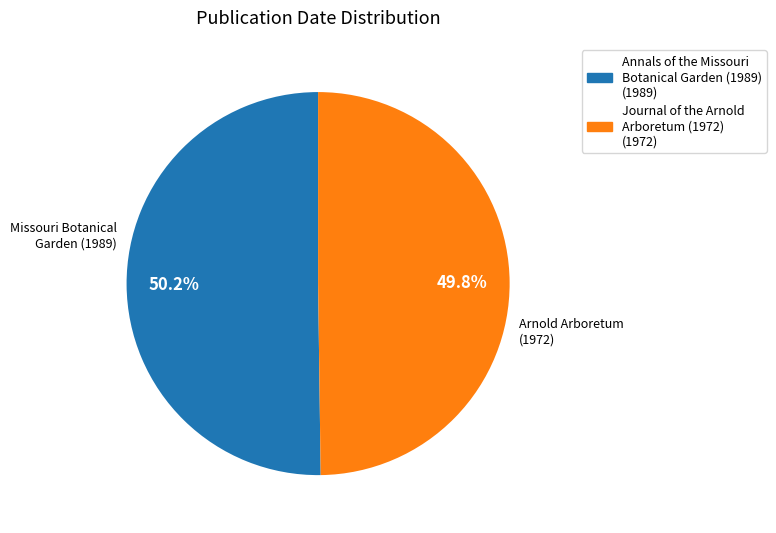

Is there any slice that represents more than half of the pie?

Yes